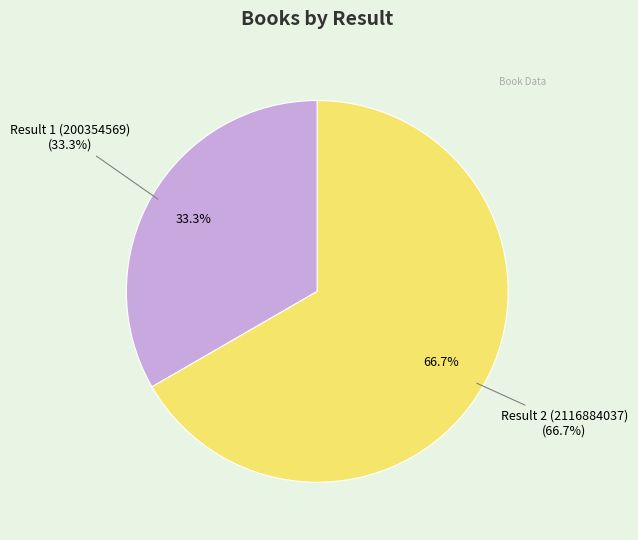

What percentage is NOT represented by Result 2 (2116884037)?

33.3%